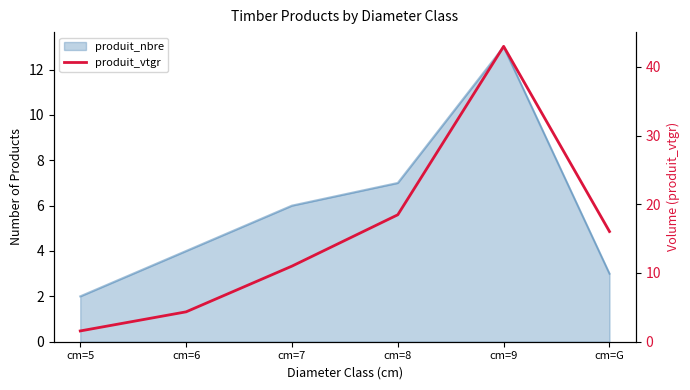

The chart shows a value of 11.0 at cm=7. True or false?

True